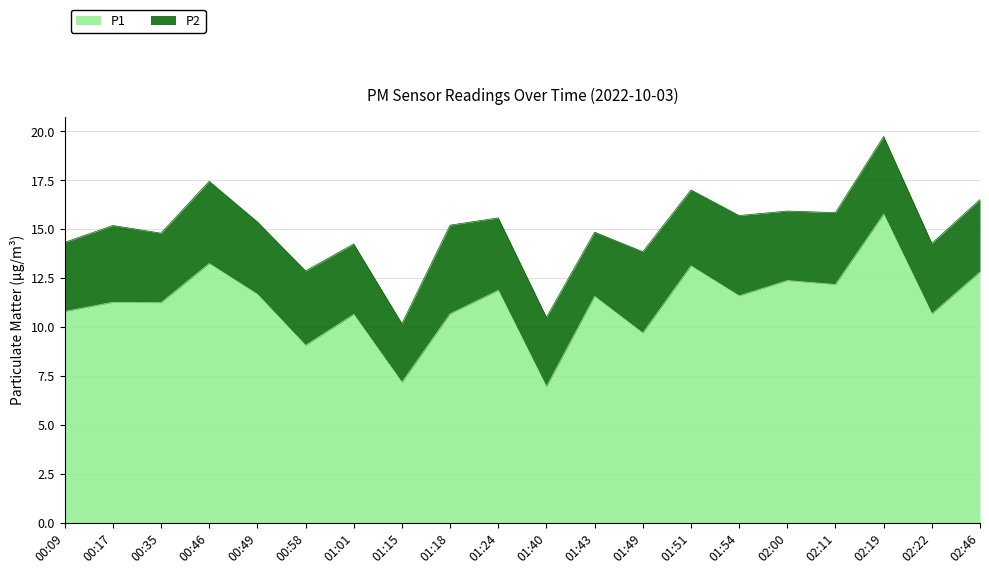

What is the change in value from 01:40 to 02:22?

+3.7